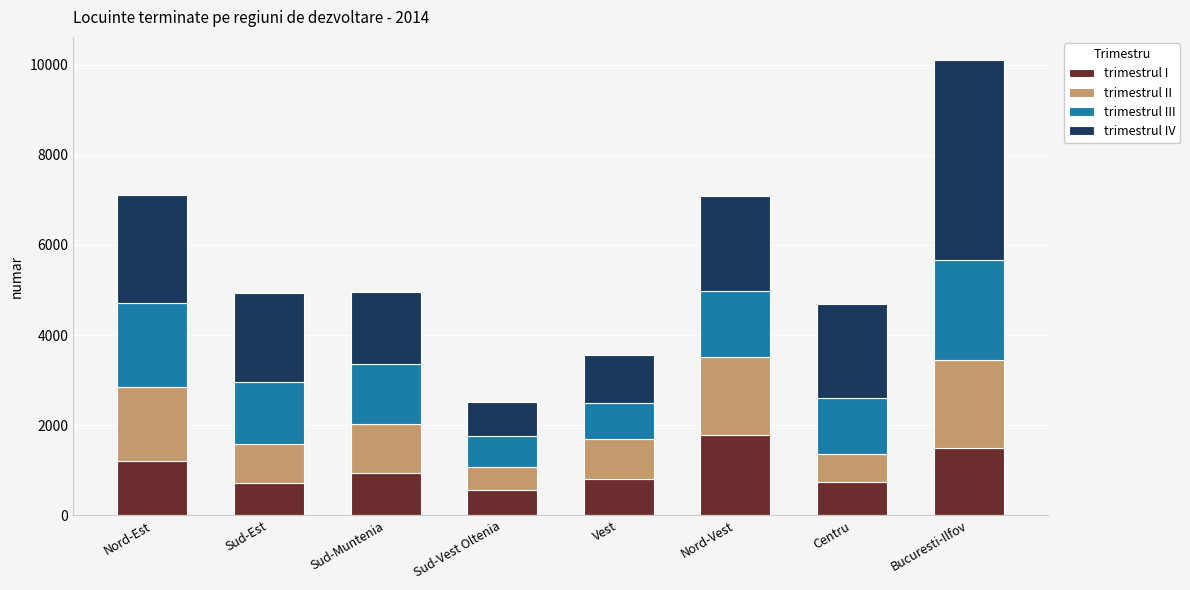

What is the difference between the maximum and minimum values in the trimestrul I series?

1239